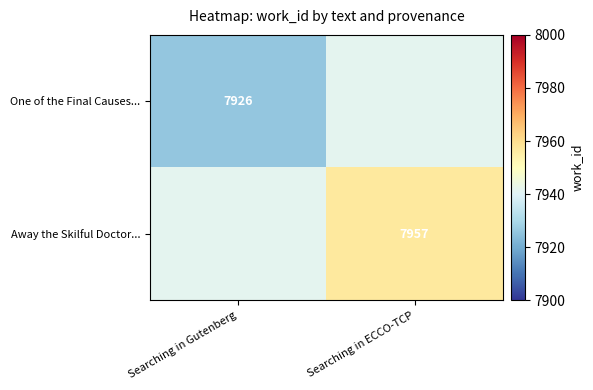

Which label corresponds to the smallest value in the chart?

Searching in Gutenberg